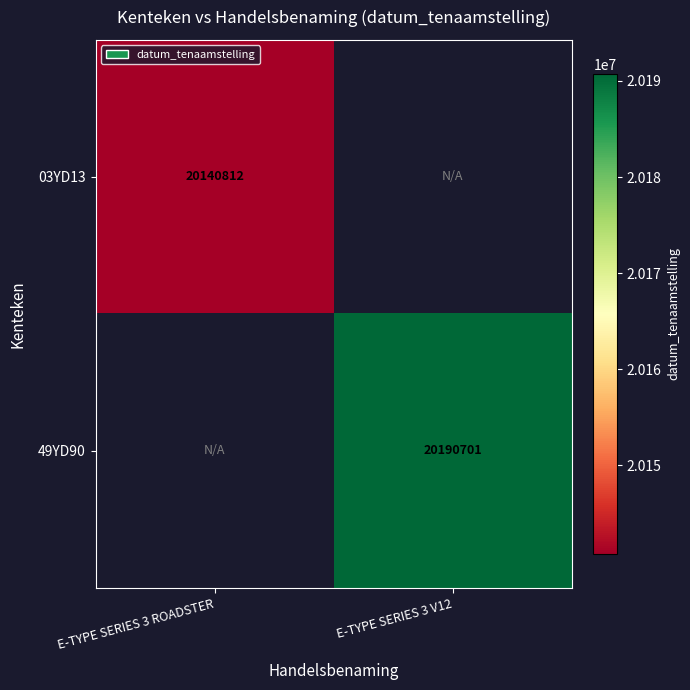

The value of 03YD13 at E-TYPE SERIES 3 ROADSTER is 20140812. True or false?

True